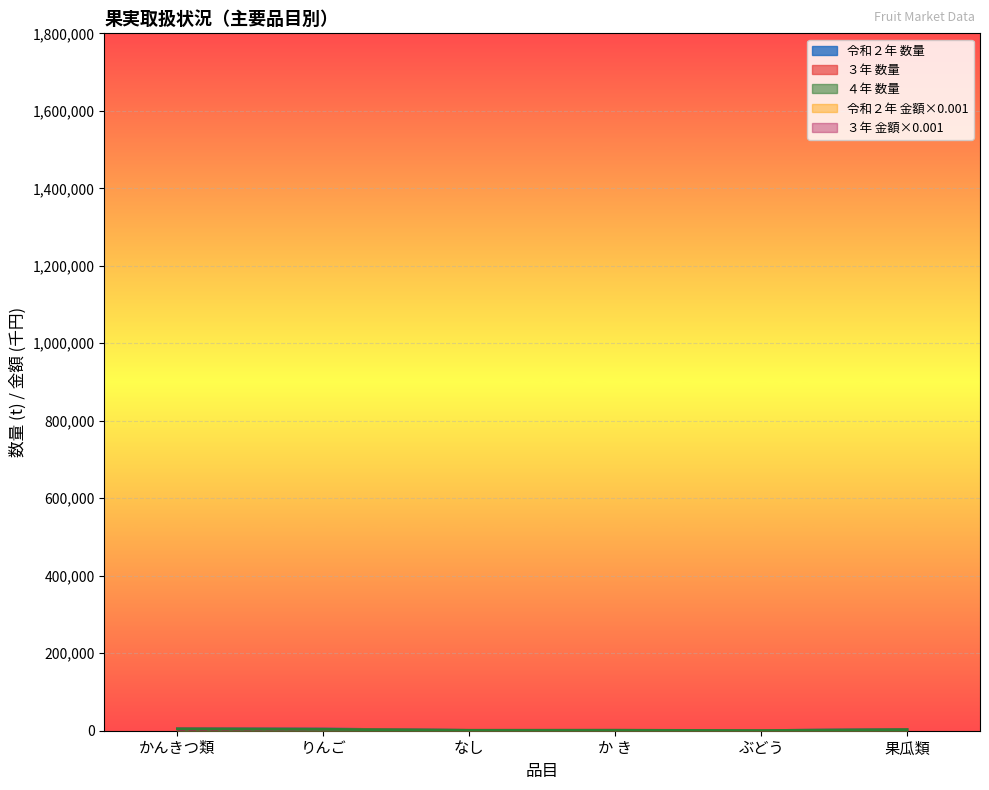

How many intersections are there between ３年 数量 and ４年 数量?

1